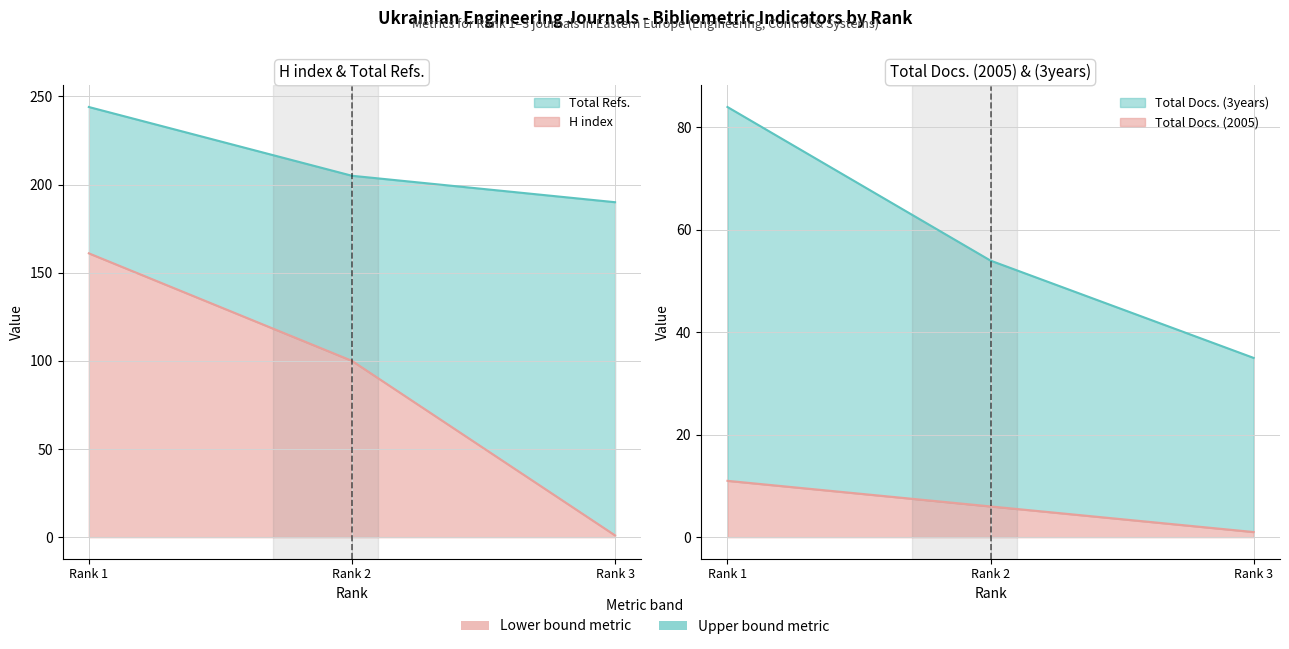

What is the maximum value for Total Docs. (3years)?

84